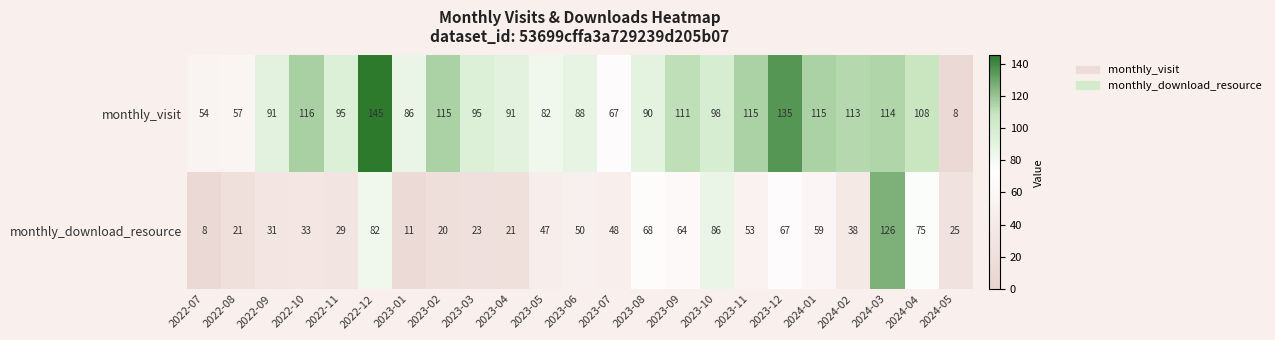

At which label does monthly_visit first exceed 95?

2022-10